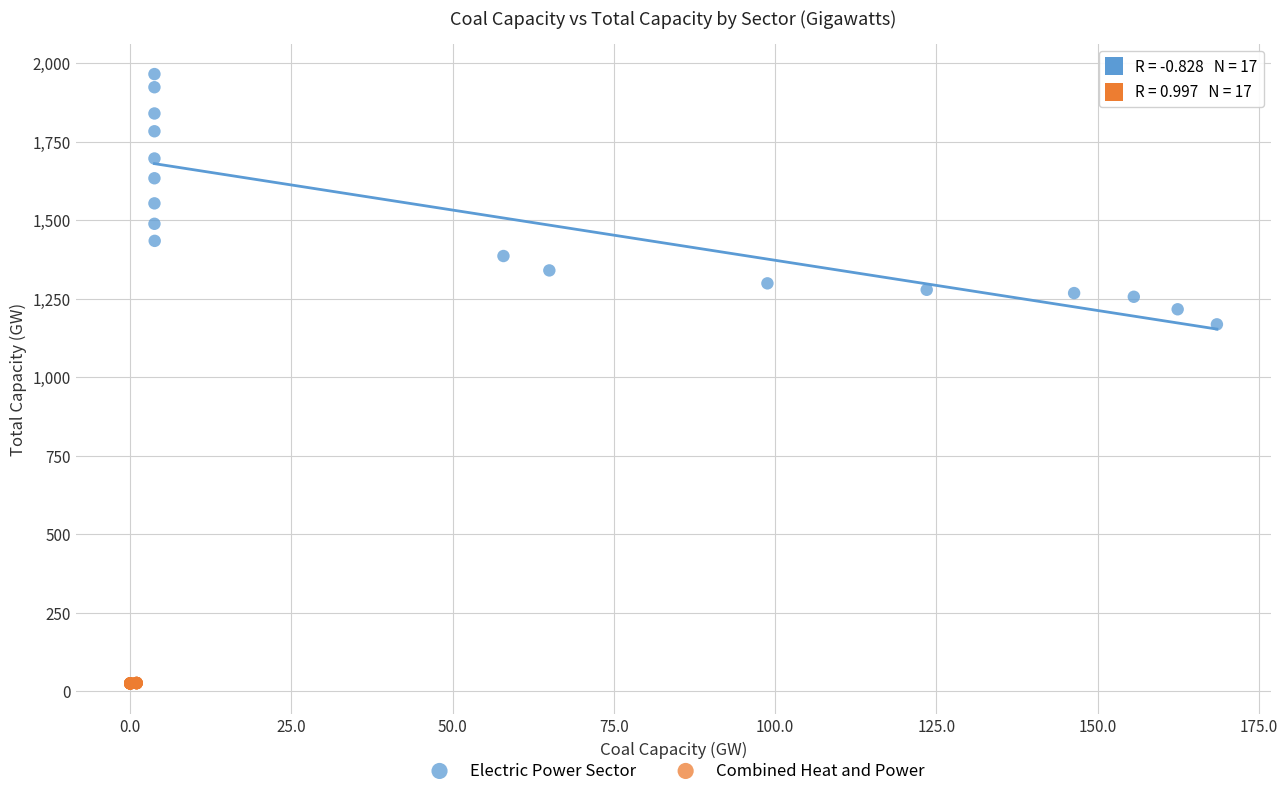

Which series contains the lowest Y value?

Combined Heat and Power